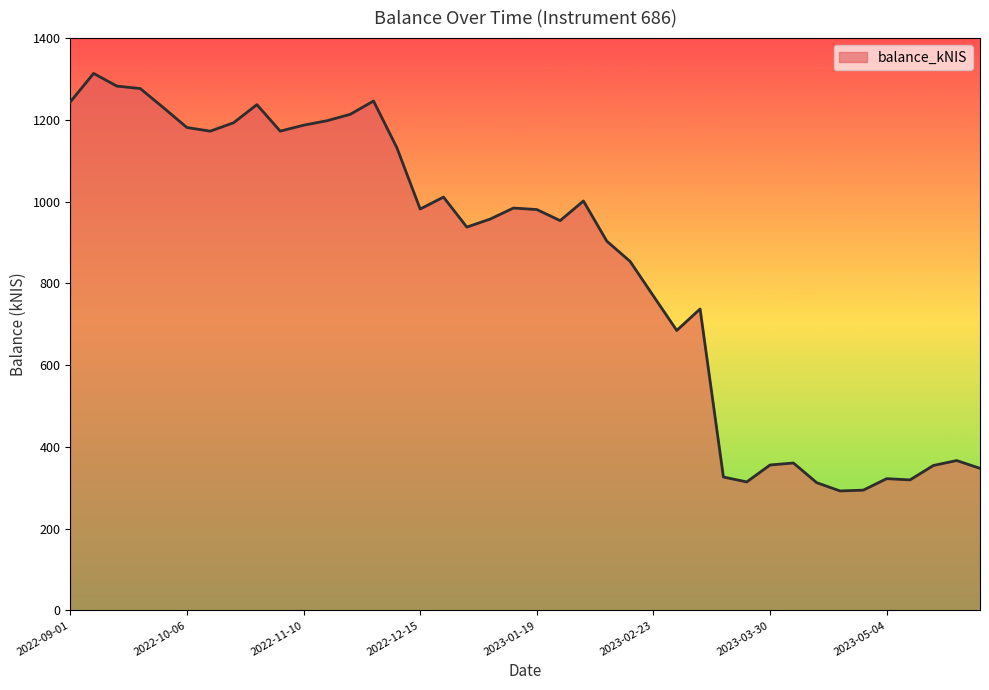

True or false: the data has more than 0 interior local peaks.

True